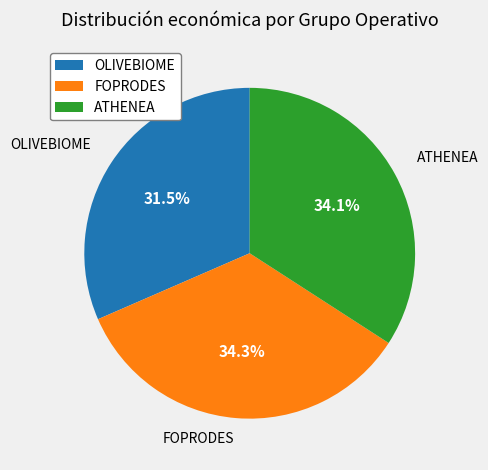

What is the smallest slice in the pie chart?

OLIVEBIOME